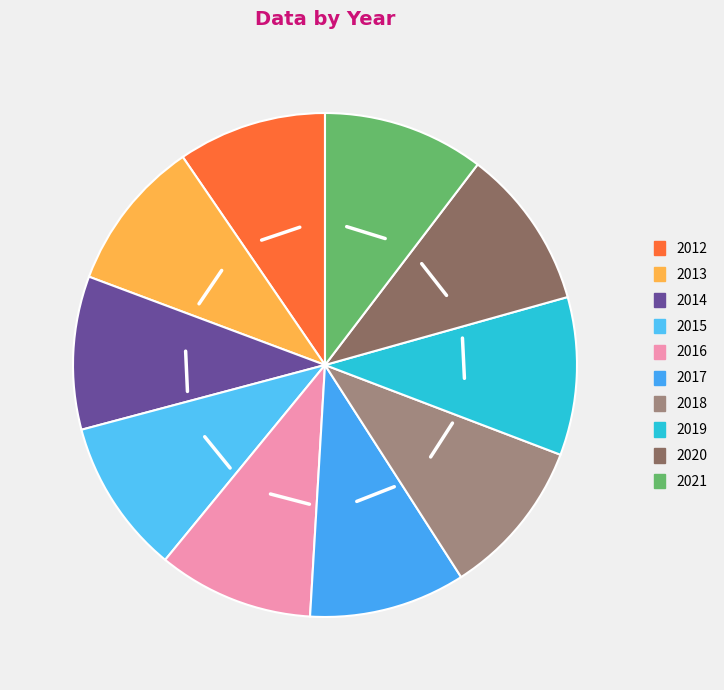

Does any single category account for the majority?

No